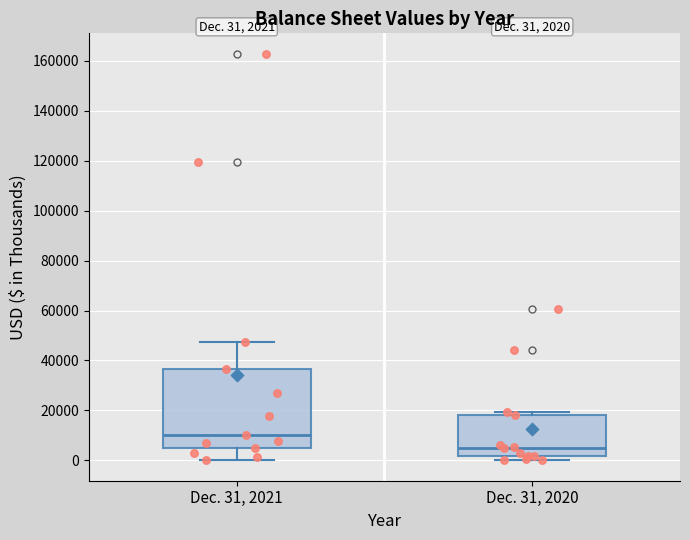

Comparing the boxes themselves (not the whiskers), which one is the tallest?

Dec. 31, 2021